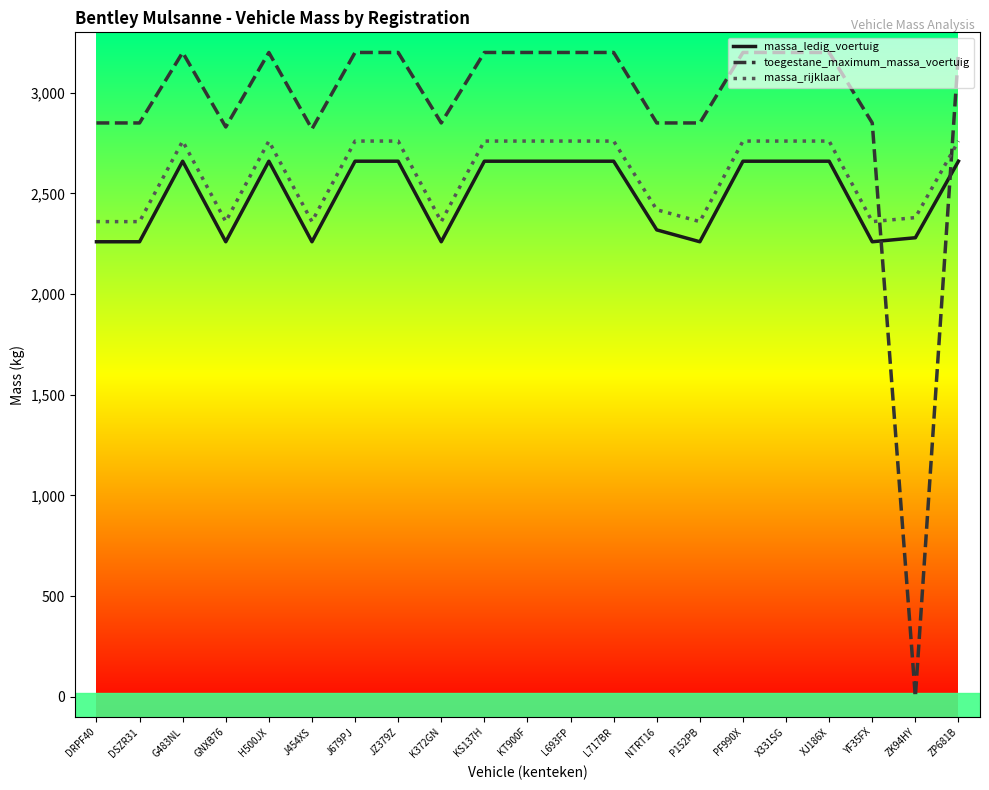

At how many categories does at least one series exceed 2567?

20